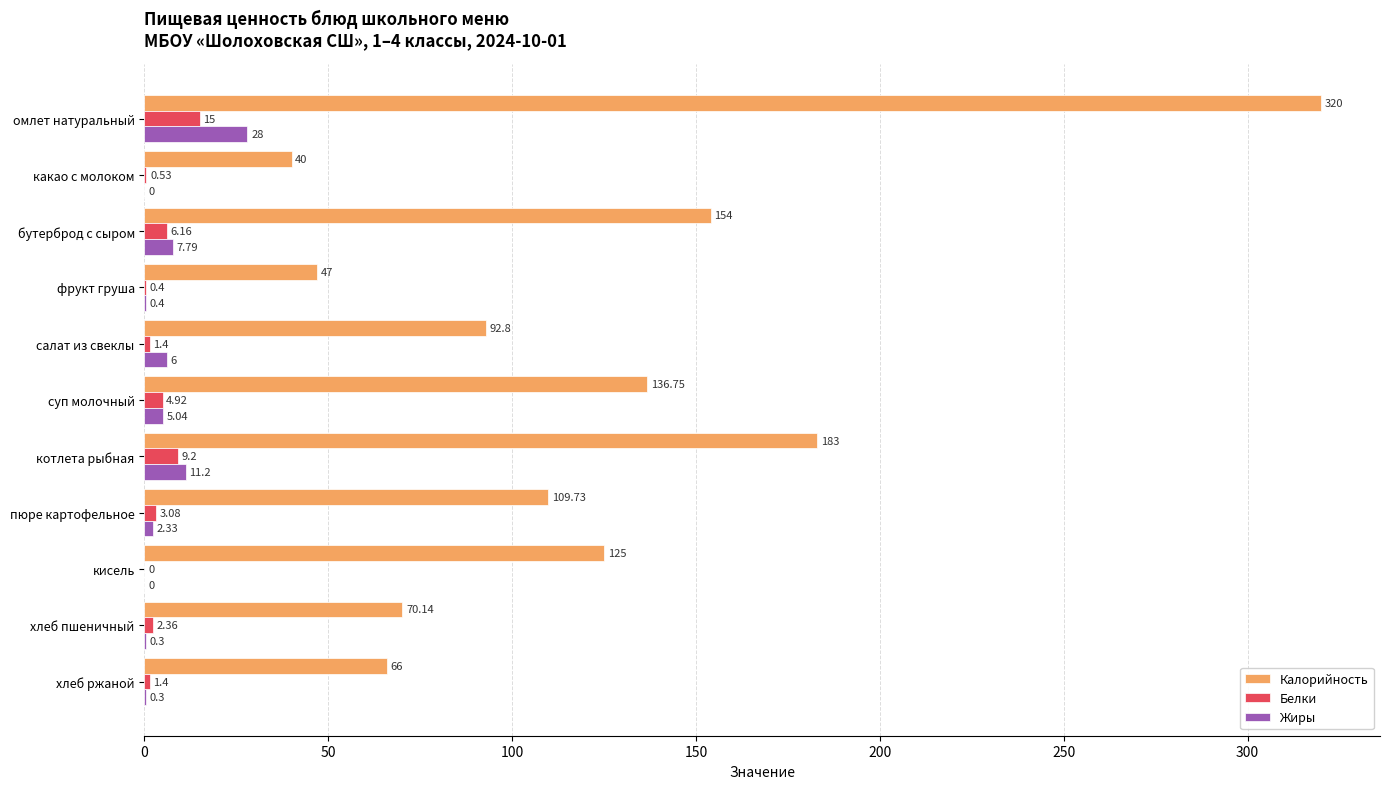

Is the value of Жиры at хлеб ржаной greater than the value of Белки at фрукт груша?

No